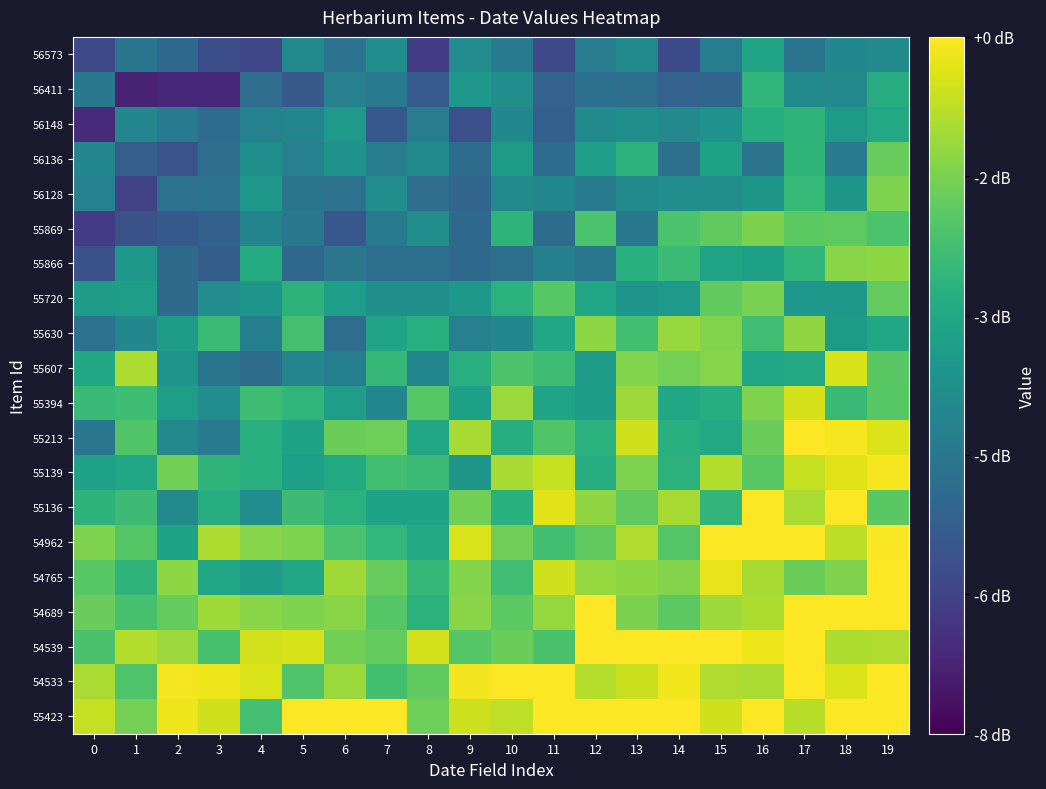

Reading right to left, extract all data points from this chart.

55423: 19=9.5	18=10.2	17=6.9	16=8.7	15=7.3	14=8.0	13=9.3	12=8.5	11=9.4	10=7.1	9=7.2	8=5.8	7=8.2	6=8.0	5=8.7	4=5.0	3=7.3	2=7.8	1=5.9	0=7.1
54533: 19=9.4	18=7.4	17=8.3	16=6.7	15=6.8	14=7.8	13=7.2	12=6.9	11=9.3	10=8.2	9=7.8	8=5.6	7=5.0	6=6.5	5=5.3	4=7.4	3=7.7	2=7.9	1=5.3	0=6.7
54539: 19=6.8	18=6.8	17=8.3	16=7.7	15=8.9	14=8.4	13=8.1	12=8.4	11=5.1	10=5.7	9=5.3	8=7.4	7=5.6	6=5.9	5=7.4	4=7.3	3=5.1	2=6.5	1=6.9	0=5.1
54689: 19=9.2	18=8.1	17=8.4	16=6.8	15=6.5	14=5.5	13=6.0	12=8.4	11=6.4	10=5.5	9=6.2	8=4.4	7=5.4	6=6.2	5=6.1	4=6.2	3=6.6	2=5.6	1=5.1	0=5.7
54765: 19=9.6	18=6.1	17=5.8	16=6.7	15=7.6	14=6.2	13=6.3	12=6.4	11=7.3	10=4.9	9=6.2	8=4.6	7=5.7	6=6.6	5=3.9	4=3.5	3=3.9	2=6.3	1=4.5	0=5.4
54962: 19=7.9	18=7.0	17=8.0	16=8.0	15=8.2	14=5.3	13=6.8	12=5.5	11=5.0	10=5.8	9=7.5	8=4.1	7=4.6	6=5.2	5=6.1	4=6.2	3=6.8	2=3.8	1=5.4	0=6.1
55136: 19=5.4	18=8.1	17=6.7	16=8.5	15=4.6	14=6.7	13=5.5	12=6.3	11=7.5	10=4.4	9=5.9	8=3.8	7=3.8	6=4.4	5=4.9	4=2.9	3=4.2	2=2.8	1=4.9	0=4.4
55139: 19=7.9	18=7.5	17=7.1	16=5.4	15=6.8	14=4.4	13=6.1	12=4.2	11=7.1	10=6.7	9=3.3	8=4.8	7=5.0	6=4.1	5=3.6	4=4.3	3=4.6	2=5.9	1=3.9	0=3.7
55213: 19=7.5	18=7.9	17=8.1	16=5.7	15=4.0	14=4.3	13=7.3	12=4.4	11=5.3	10=4.2	9=6.7	8=4.0	7=5.8	6=5.7	5=3.7	4=4.3	3=2.1	2=2.7	1=5.3	0=1.9
55394: 19=5.4	18=4.8	17=7.3	16=6.1	15=4.2	14=4.0	13=6.5	12=3.5	11=3.9	10=6.5	9=3.6	8=5.4	7=2.6	6=3.6	5=4.6	4=4.9	3=2.9	2=3.5	1=4.9	0=4.7
55607: 19=5.4	18=7.4	17=4.0	16=3.9	15=6.2	14=5.9	13=6.1	12=3.5	11=4.9	10=5.2	9=4.3	8=2.6	7=4.7	6=2.3	5=2.6	4=1.5	3=1.9	2=3.2	1=6.8	0=4.0
55630: 19=4.0	18=3.4	17=6.3	16=4.9	15=6.1	14=6.5	13=5.0	12=6.3	11=3.9	10=2.7	9=2.4	8=4.3	7=3.9	6=1.6	5=5.0	4=2.3	3=4.8	2=3.5	1=2.6	0=1.7
55720: 19=5.6	18=3.3	17=3.3	16=6.0	15=5.6	14=3.4	13=3.3	12=3.9	11=5.4	10=4.4	9=3.3	8=3.0	7=3.0	6=3.6	5=4.5	4=3.3	3=2.8	2=1.5	1=3.6	0=3.5
55866: 19=6.3	18=6.2	17=4.6	16=3.7	15=3.8	14=4.8	13=4.3	12=2.0	11=2.3	10=1.7	9=1.4	8=1.6	7=1.6	6=2.0	5=1.3	4=4.2	3=0.9	2=1.5	1=3.4	0=0.5
55869: 19=5.1	18=5.5	17=5.5	16=6.0	15=5.6	14=5.2	13=2.0	12=5.2	11=1.5	10=4.5	9=1.4	8=2.9	7=2.2	6=0.7	5=2.0	4=2.5	3=1.1	2=0.8	1=0.5	0=-0.2
56128: 19=6.1	18=3.3	17=4.7	16=3.3	15=2.9	14=2.9	13=2.8	12=2.1	11=2.7	10=2.8	9=1.2	8=1.6	7=2.9	6=1.8	5=1.9	4=3.3	3=1.8	2=1.7	1=-0.0	0=2.4
56136: 19=5.7	18=2.1	17=4.5	16=1.9	15=3.8	14=1.7	13=4.4	12=3.6	11=1.5	10=3.5	9=1.5	8=2.7	7=2.2	6=3.1	5=2.3	4=3.0	3=1.6	2=0.6	1=1.0	0=2.6
56148: 19=4.0	18=3.4	17=4.5	16=4.2	15=3.1	14=2.7	13=3.0	12=2.8	11=1.1	10=2.7	9=0.4	8=2.3	7=0.8	6=3.4	5=2.6	4=2.4	3=1.5	2=2.2	1=2.6	0=-0.8
56411: 19=4.2	18=2.7	17=2.8	16=4.6	15=1.3	14=1.2	13=1.6	12=1.7	11=1.1	10=2.9	9=3.3	8=0.9	7=2.1	6=2.4	5=0.8	4=1.6	3=-0.9	2=-0.9	1=-1.0	0=2.0
56573: 19=2.8	18=2.7	17=1.9	16=3.8	15=2.2	14=0.3	13=2.8	12=2.2	11=0.2	10=2.1	9=2.8	8=-0.3	7=2.9	6=1.8	5=2.7	4=0.1	3=0.4	2=1.4	1=1.9	0=0.2